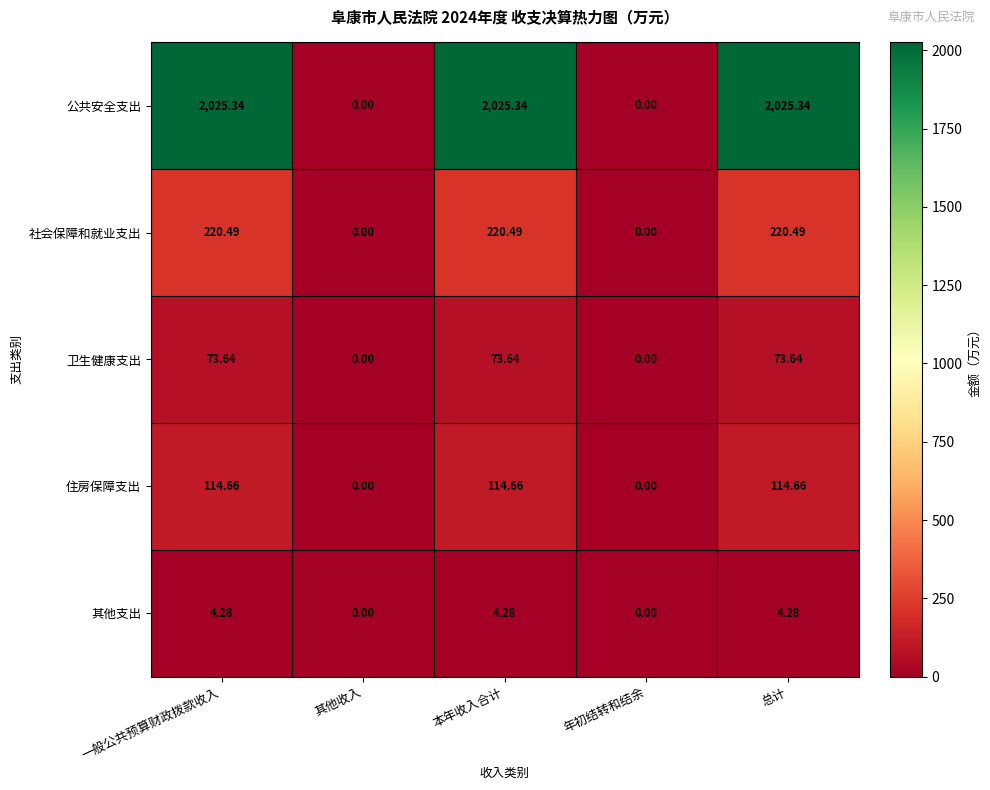

Rank the series at 一般公共预算财政拨款收入 from highest to lowest value.

公共安全支出, 社会保障和就业支出, 住房保障支出, 卫生健康支出, 其他支出